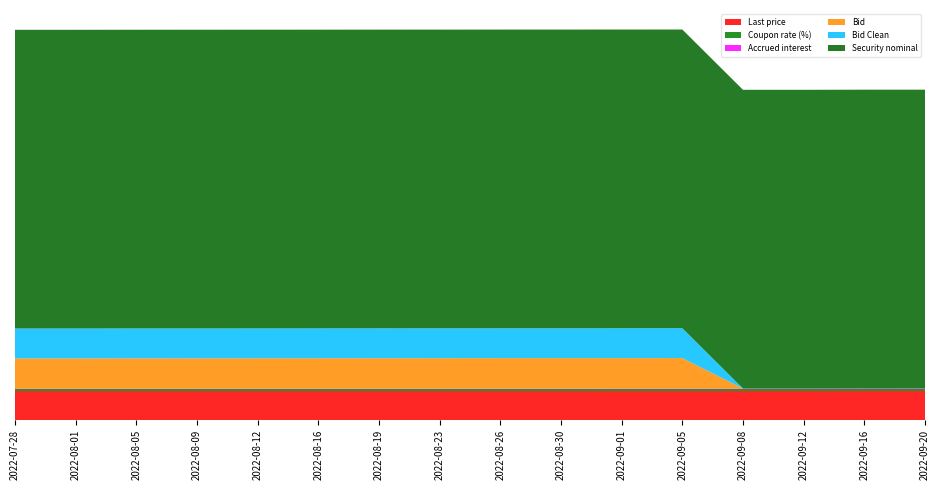

Reading left to right, extract all data points from this chart.

Last price: 98.2	98.2	98.2	98.2	98.2	98.2	98.2	98.2	98.2	98.2	98.2	98.2	98.2	98.2	98.2	98.2
Coupon rate (%): 4.9	4.9	4.9	4.9	4.9	4.9	4.9	4.9	4.9	4.9	4.9	4.9	4.9	4.9	4.9	4.9
Accrued interest: 1.4	1.5	1.5	1.6	1.6	1.7	1.7	1.8	1.8	1.8	1.9	1.9	2.0	2.0	2.4	2.4
Bid: 101.4	101.5	101.5	101.6	101.6	101.7	101.7	101.8	101.8	101.8	101.9	101.9	0.0	0.0	0.0	0.0
Bid Clean: 100.0	100.0	100.0	100.0	100.0	100.0	100.0	100.0	100.0	100.0	100.0	100.0	0.0	0.0	0.0	0.0
Security nominal: 1000.0	1000.0	1000.0	1000.0	1000.0	1000.0	1000.0	1000.0	1000.0	1000.0	1000.0	1000.0	1000.0	1000.0	1000.0	1000.0